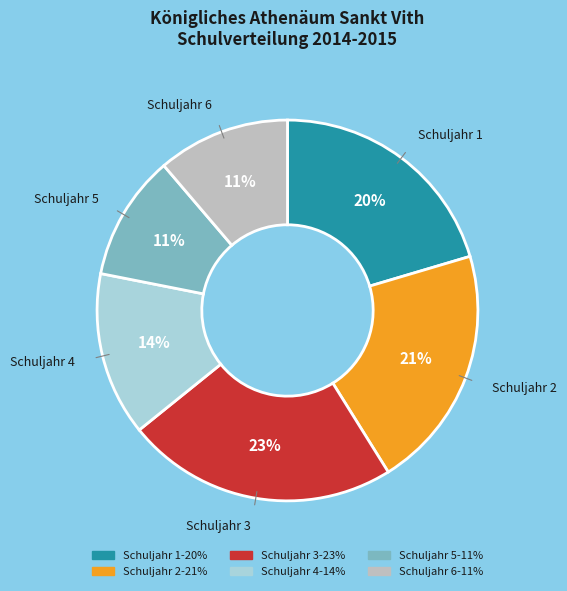

Do Schuljahr 5 and Schuljahr 3 together represent more than half of the pie?

No